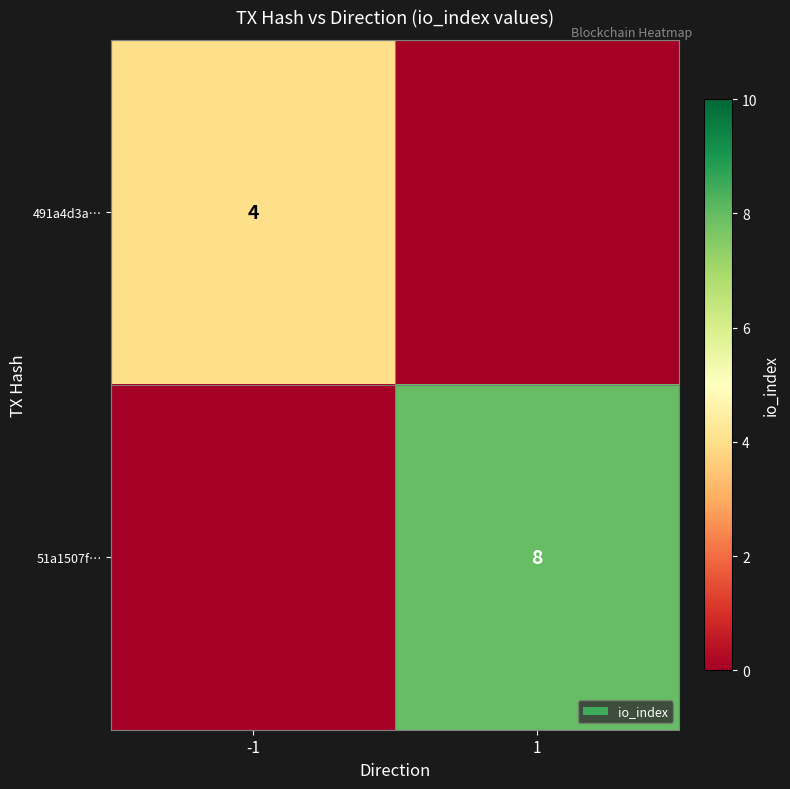

At which category does the chart reach its peak across all series?

1